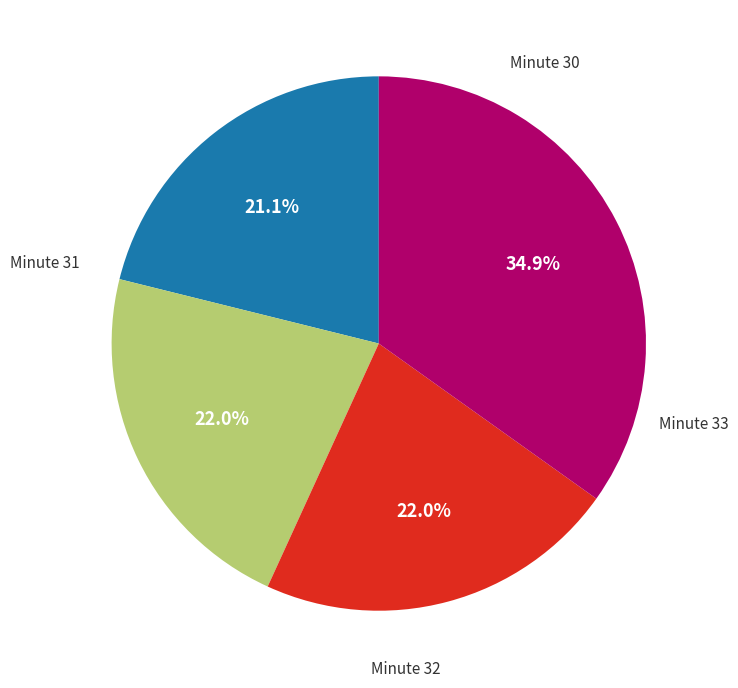

Is there any slice that represents more than half of the pie?

No